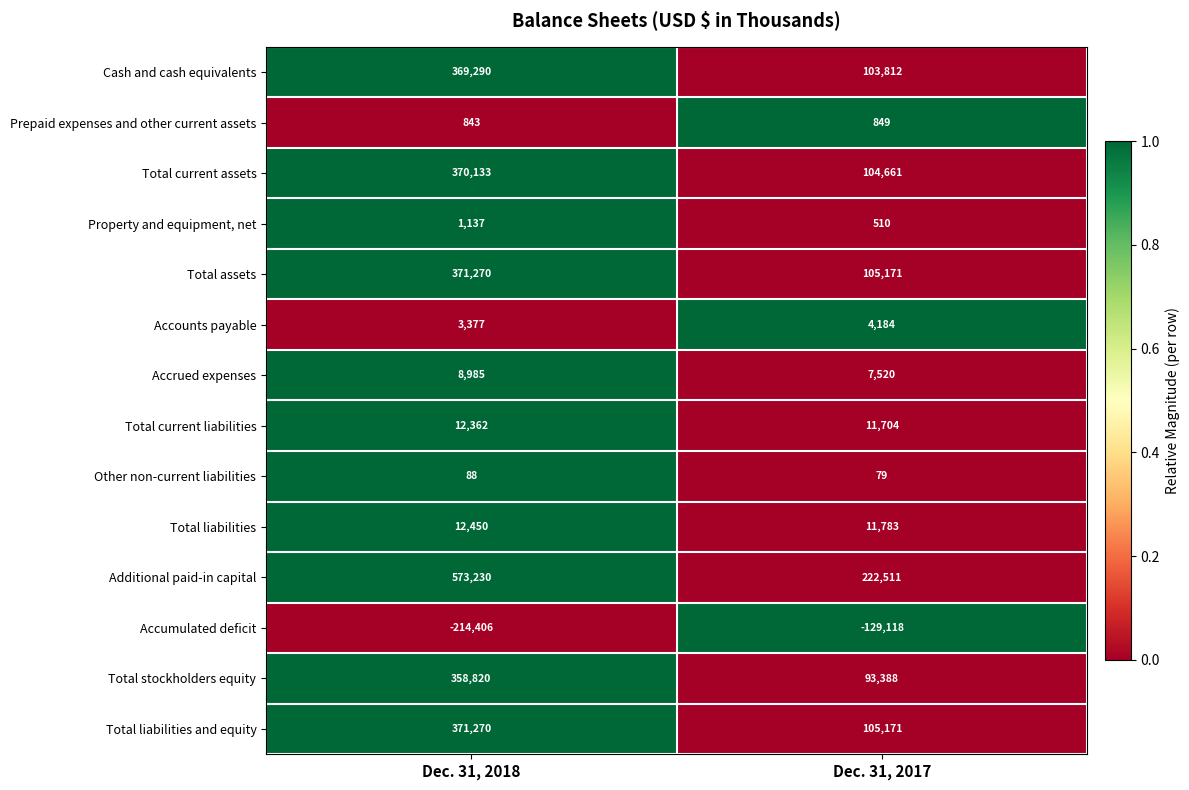

What is the approximate value of Accumulated deficit at Dec. 31, 2018, to the nearest 10?

-214410